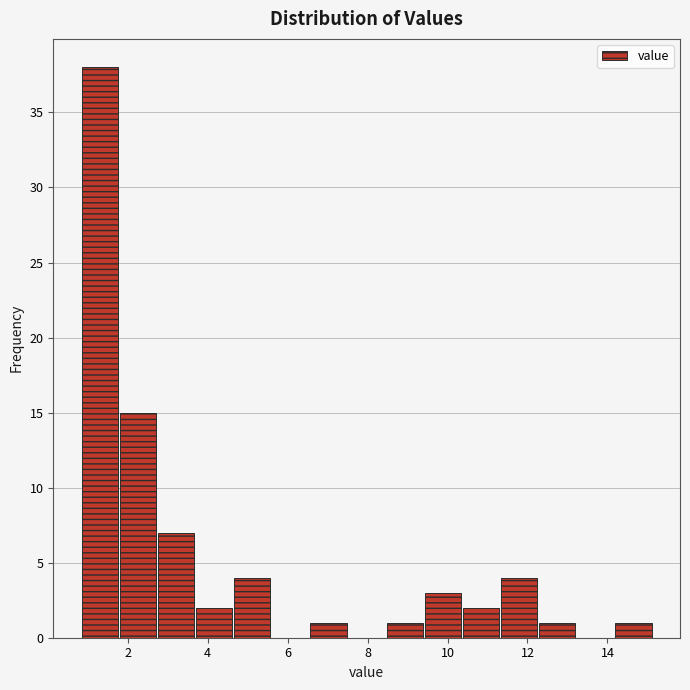

Over which range of the x-axis is the bar tallest?

0.8 to 1.8